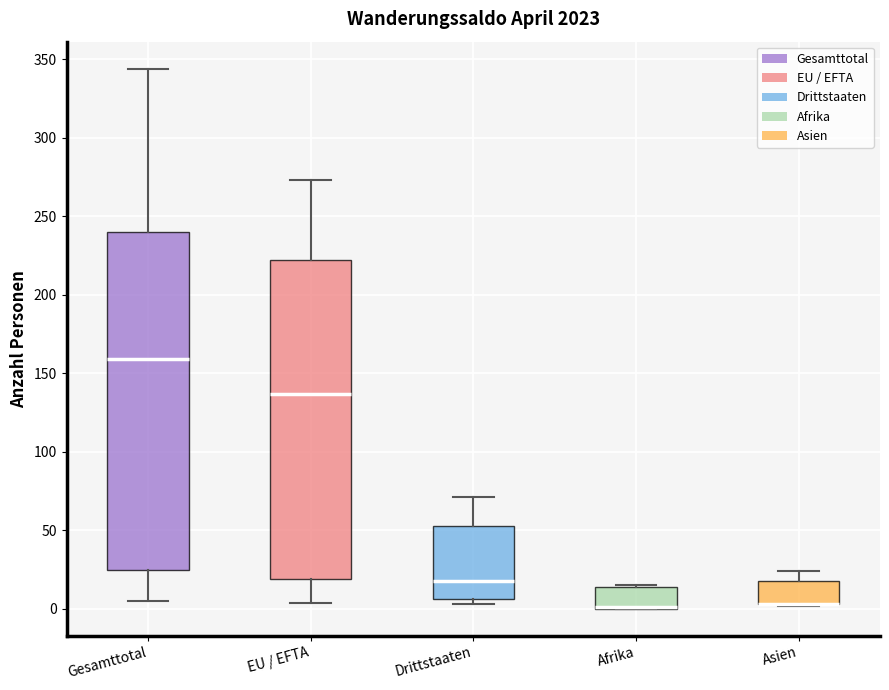

Where is the lower edge of the box for Afrika on the y-axis? The values are not printed on the chart, so give them approximately, as read against the axis.

0